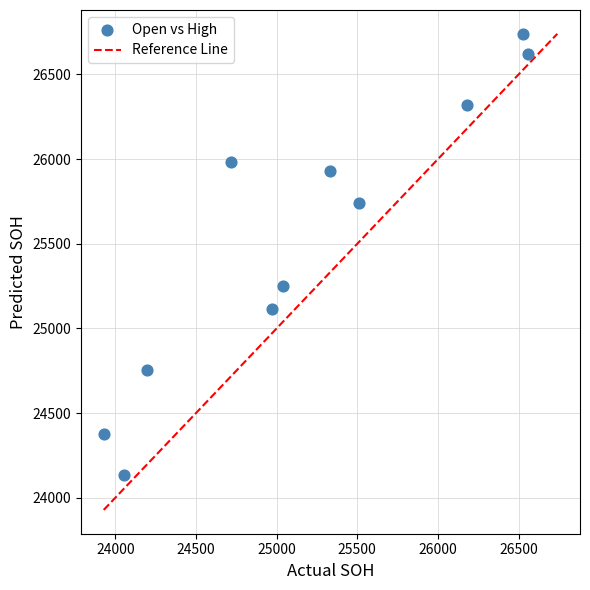

What is the average X value?

25183.4